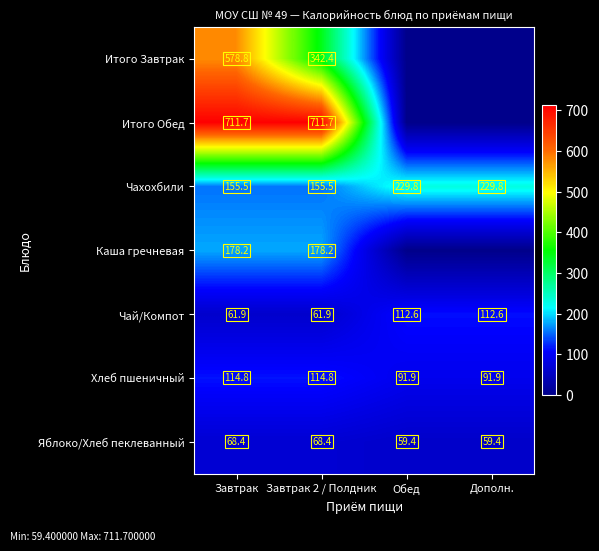

Is it true that Итого Обед equals 711.7 at Завтрак?

True